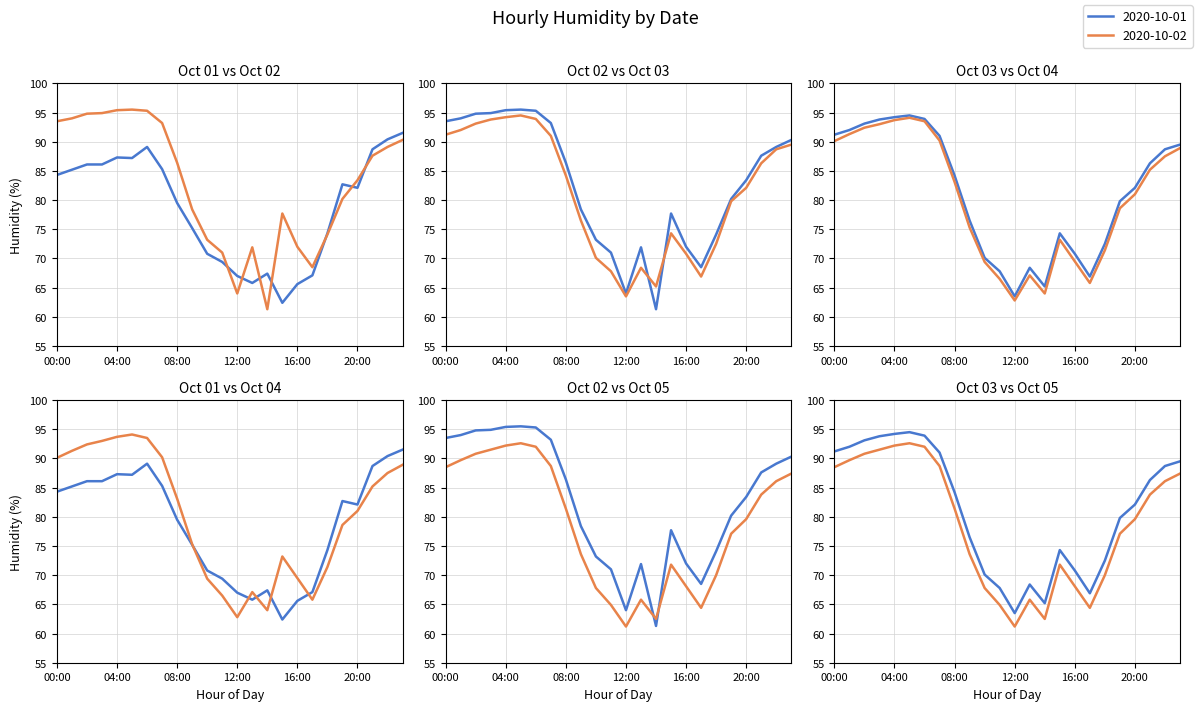

Where is 2020-10-02 nearest to the value 78?

15:00